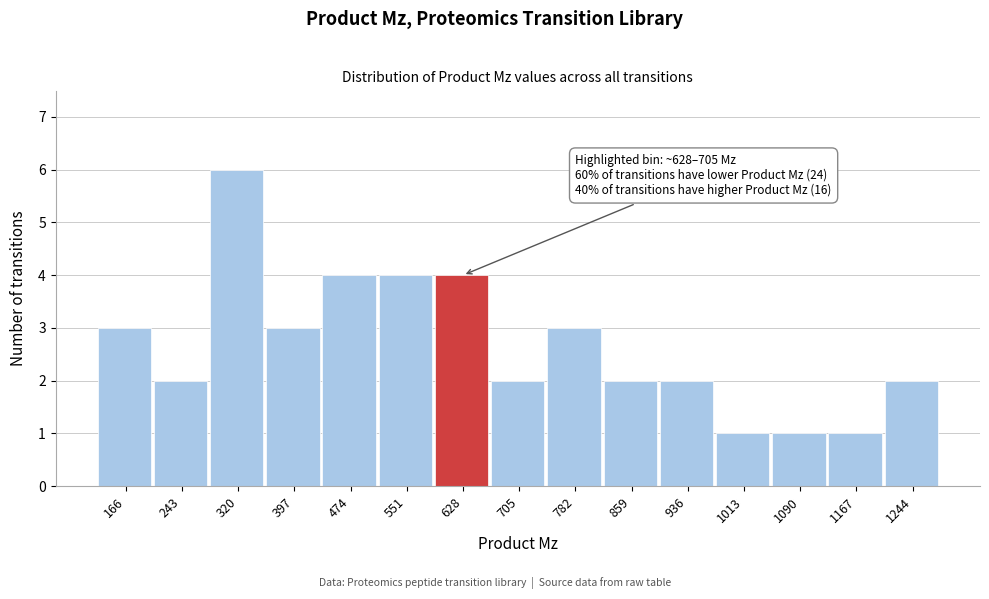

Reading right to left, list all the values displayed in this chart.

2	1	1	1	2	2	3	2	4	4	4	3	6	2	3